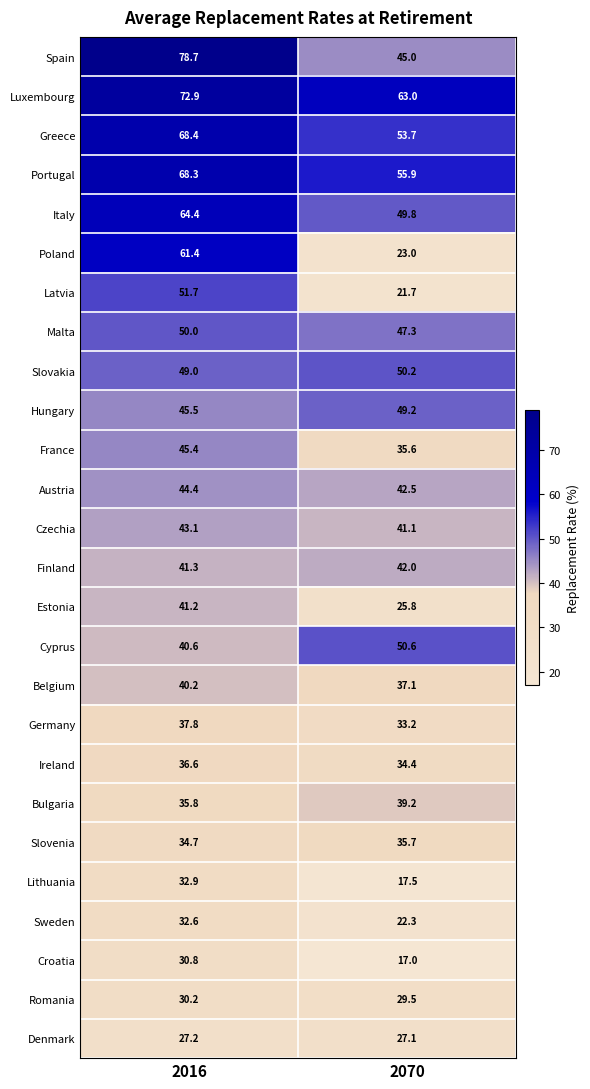

What is the sum of all Belgium values?

77.3